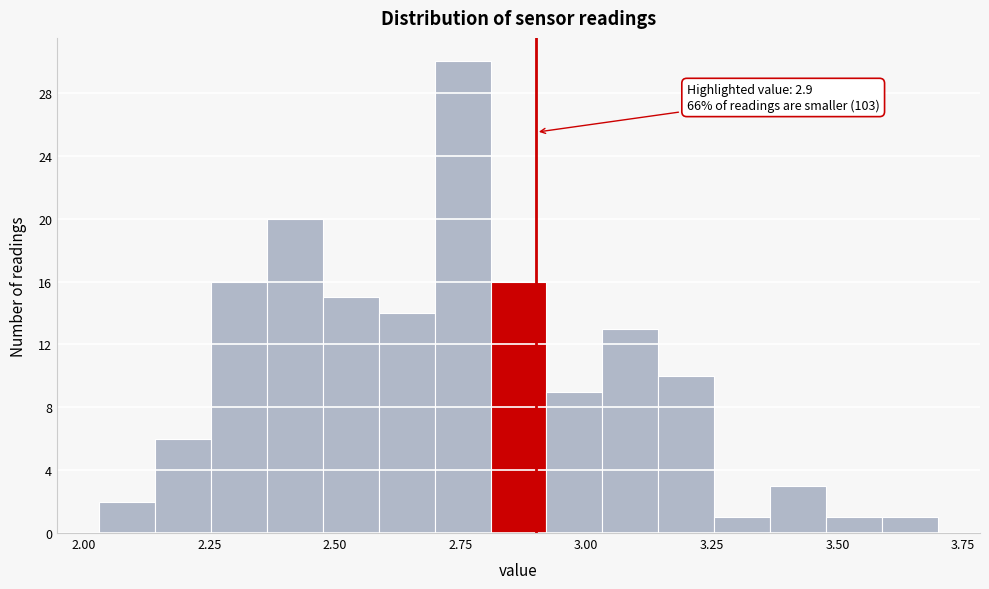

Around what value on the x-axis is the tallest bar? Give the approximate position of its centre, as read against the axis.

2.75